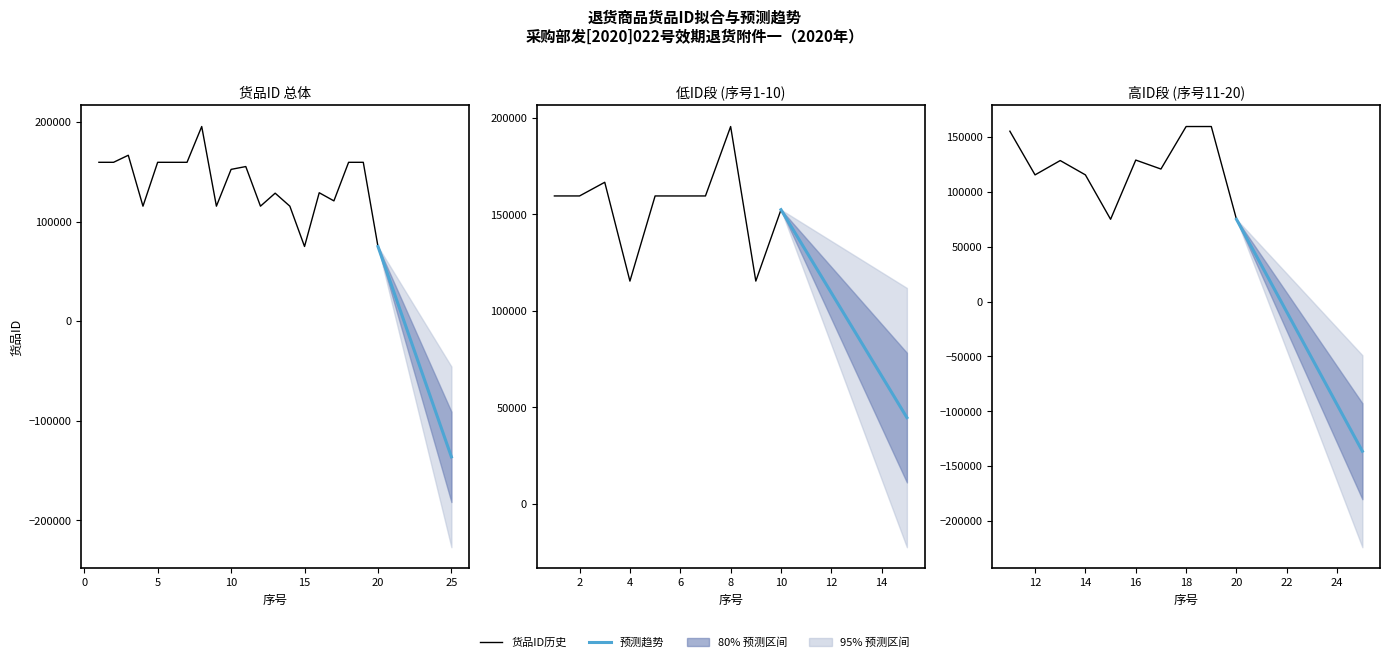

Rank the categories by value from highest to lowest.

8, 3, 2, 1, 5, 7, 19, 6, 18, 11, 10, 16, 13, 17, 12, 9, 14, 4, 15, 20